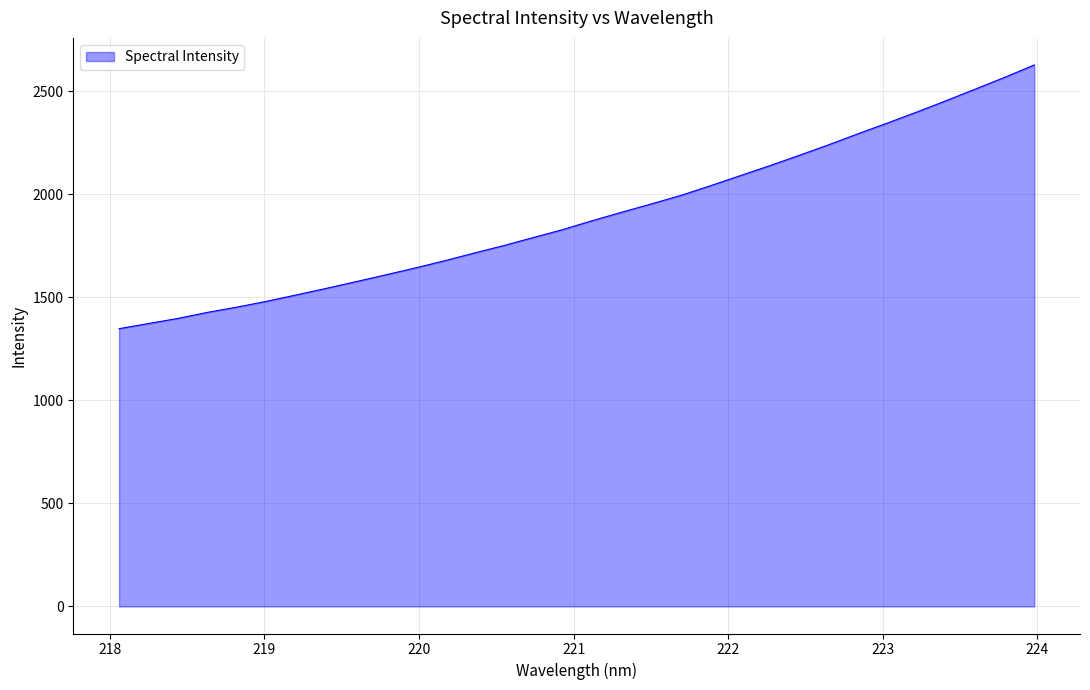

What is the difference between the second highest and second lowest values?

1195.1